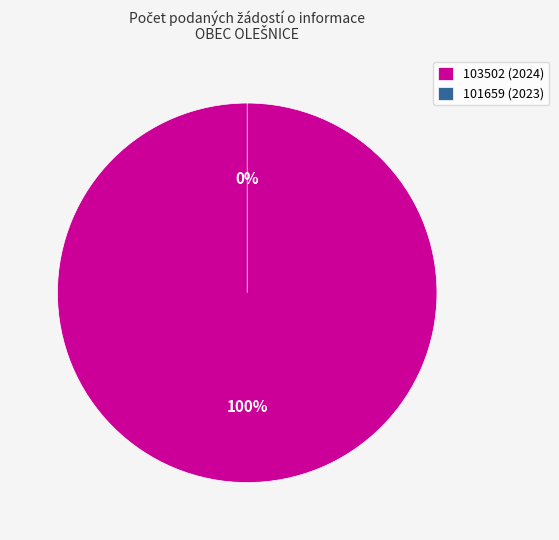

Combined, what portion of the pie is 101659 (2023) and 103502 (2024)?

100.0%